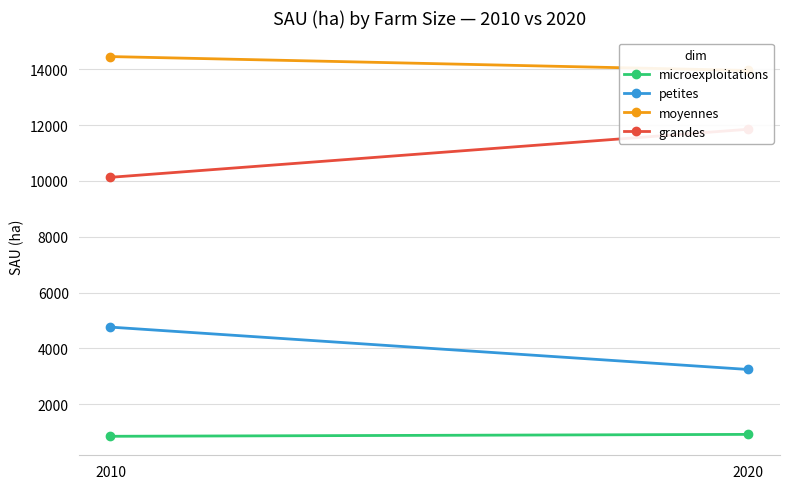

What is the sum of the moyennes values at 2010 and 2020?

28409.0